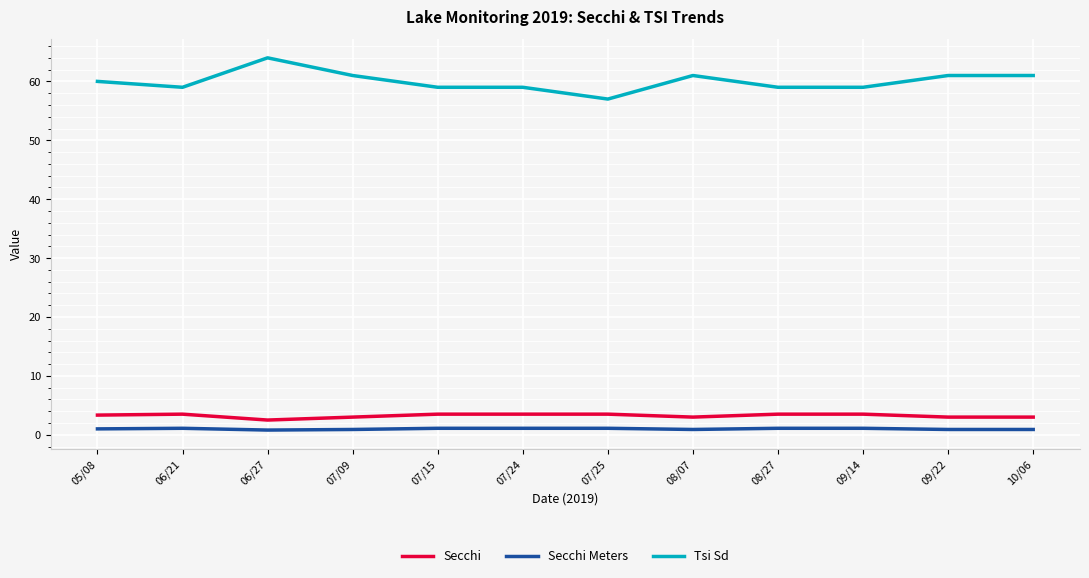

The value of Secchi at 09/14 is 3.5. True or false?

True